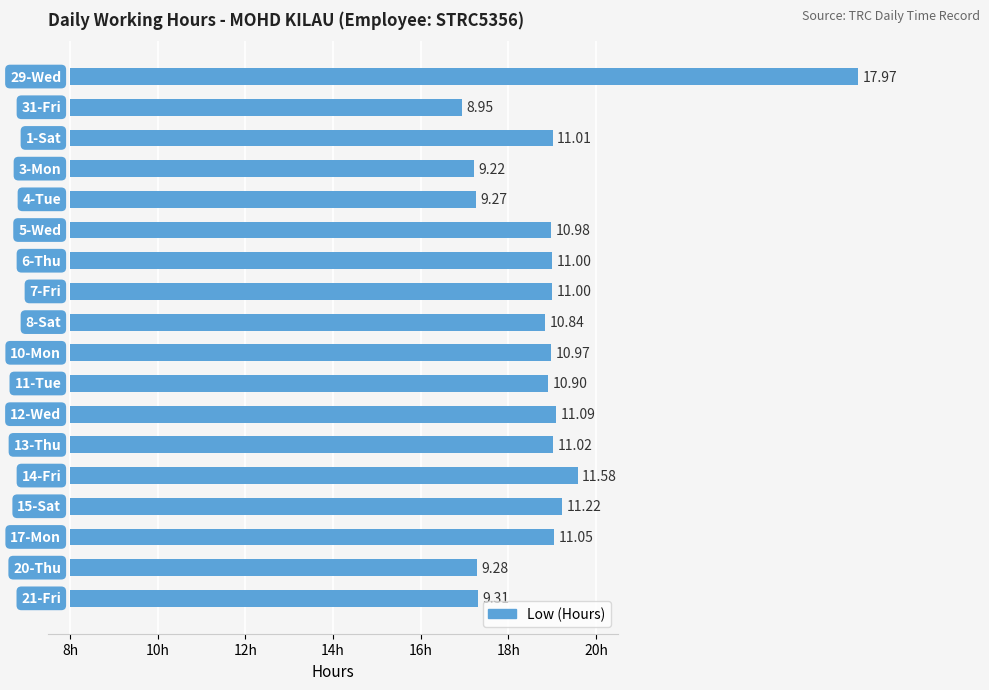

What is the difference between the second highest and minimum values?

2.6